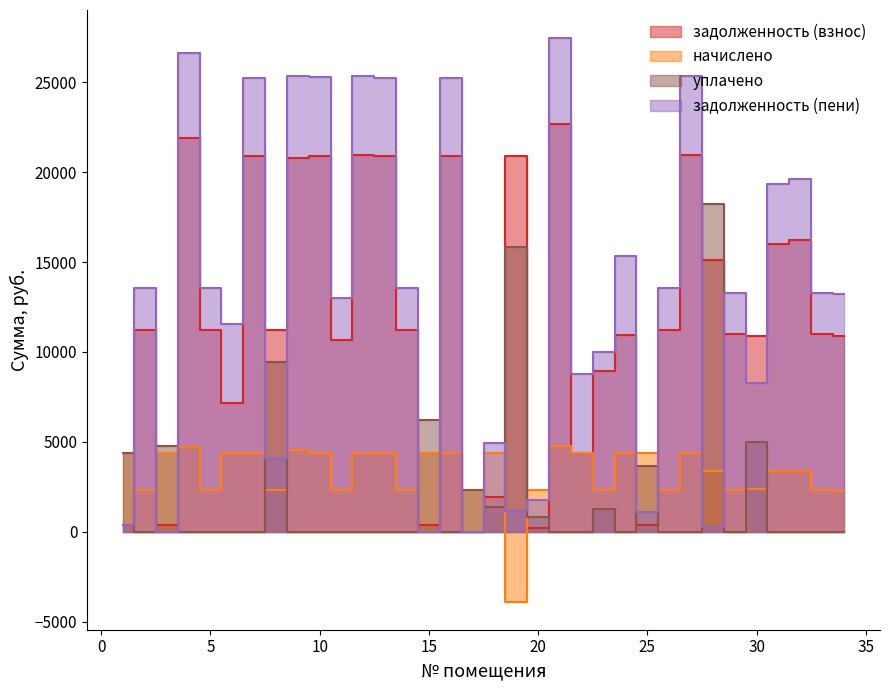

Where is the first local minimum for задолженность (пени)?

3